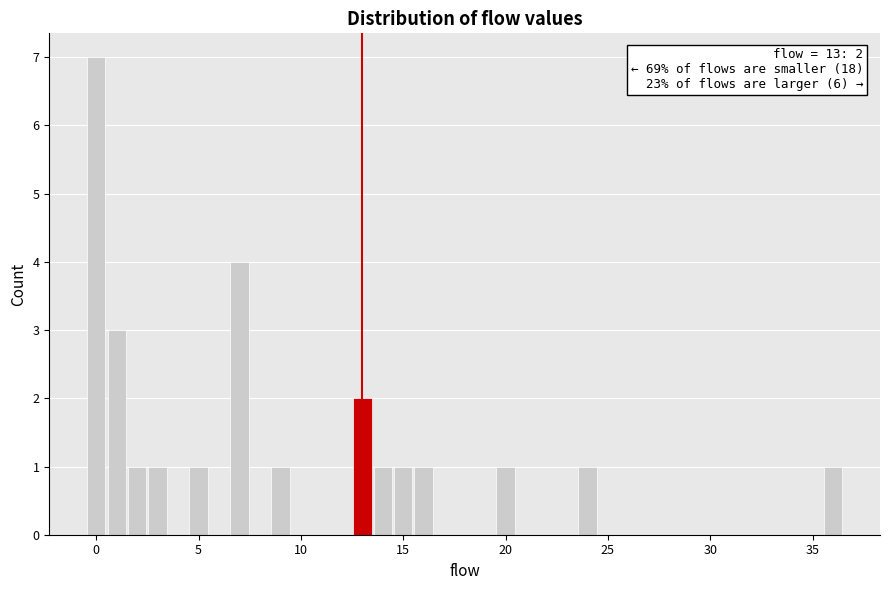

Read against the x-axis, roughly where is the centre of the tallest bar?

0.0